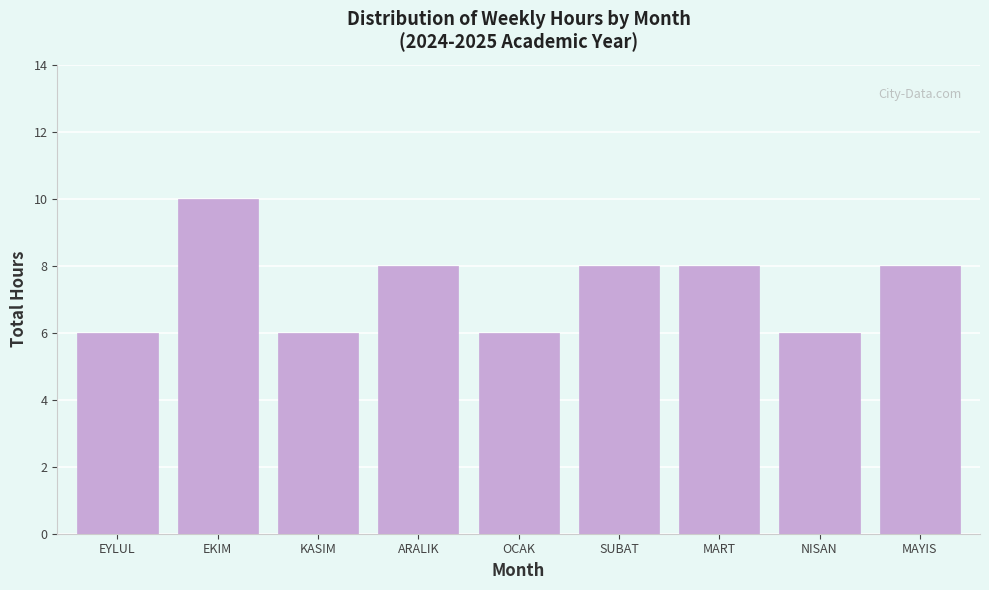

Reading right to left, extract all data points from this chart.

MAYIS=8	NISAN=6	MART=8	SUBAT=8	OCAK=6	ARALIK=8	KASIM=6	EKIM=10	EYLUL=6